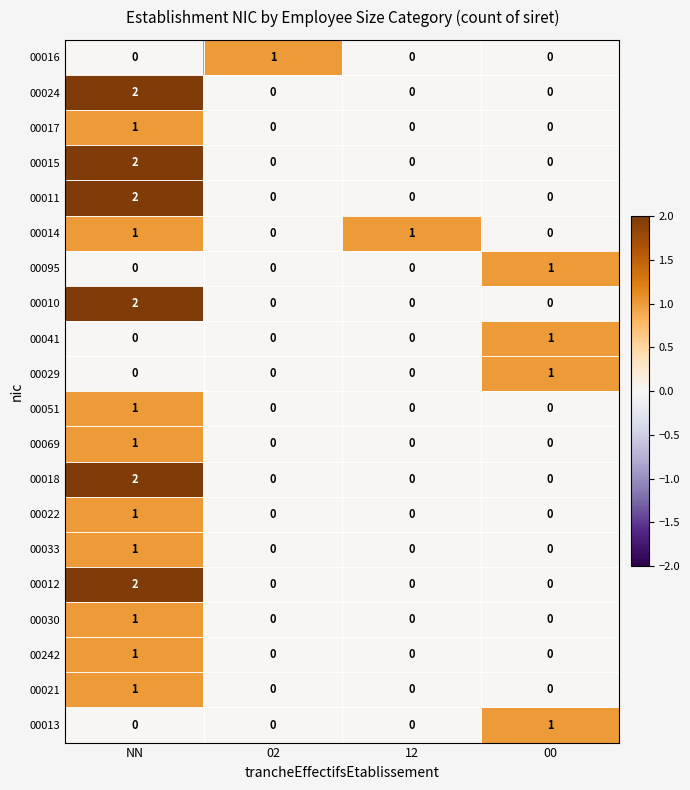

At which category is the sum across all series the highest?

NN